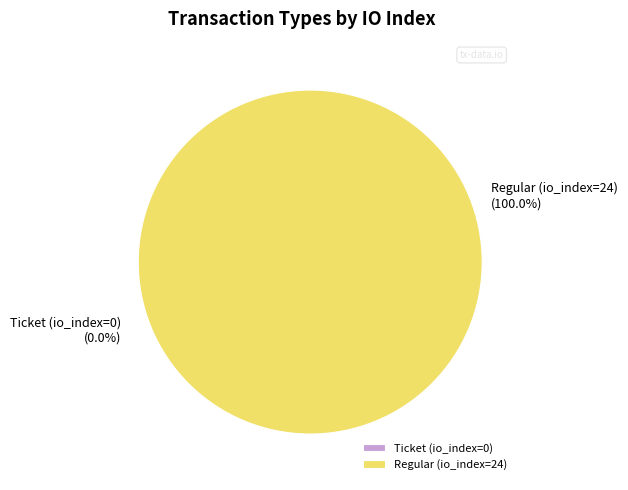

To the nearest percent, what is the combined percentage of Regular (io_index=24) and Ticket (io_index=0)?

100%